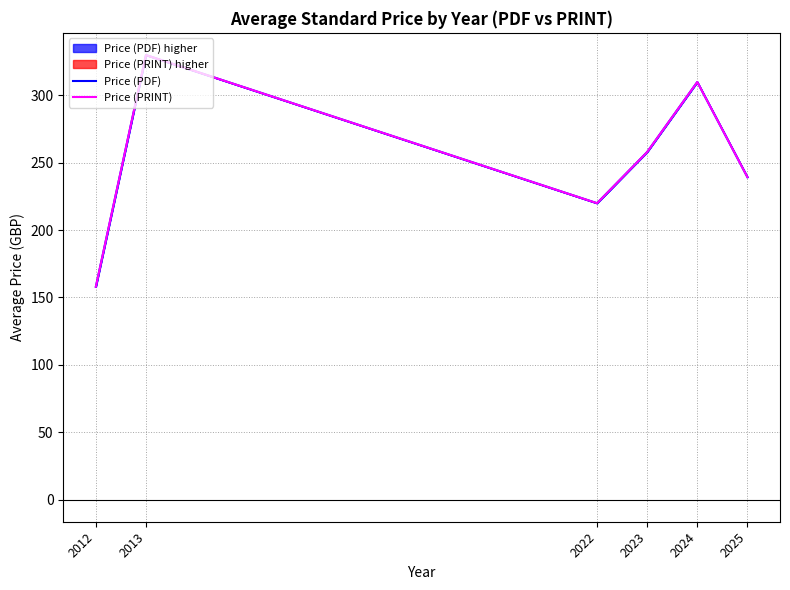

What is the total value across all series at 2024?

620.0